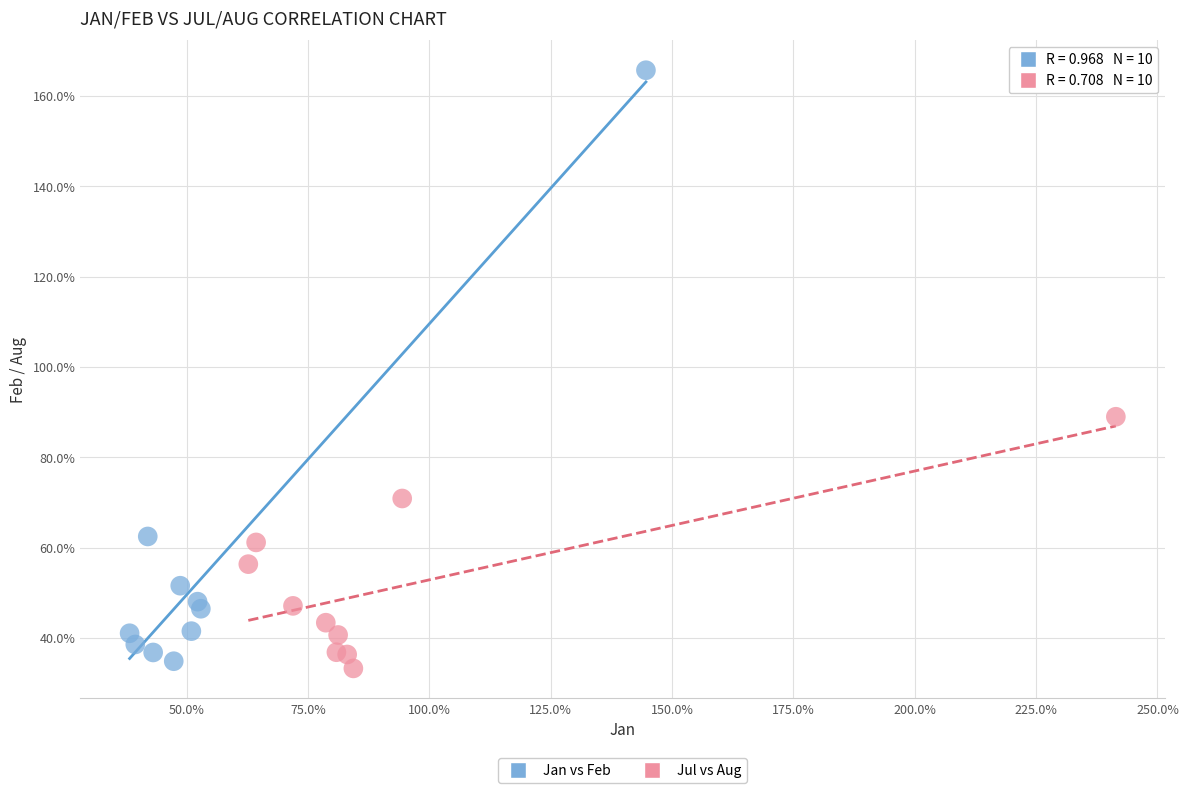

What are all the series names shown in the legend?

Jan vs Feb, Jul vs Aug